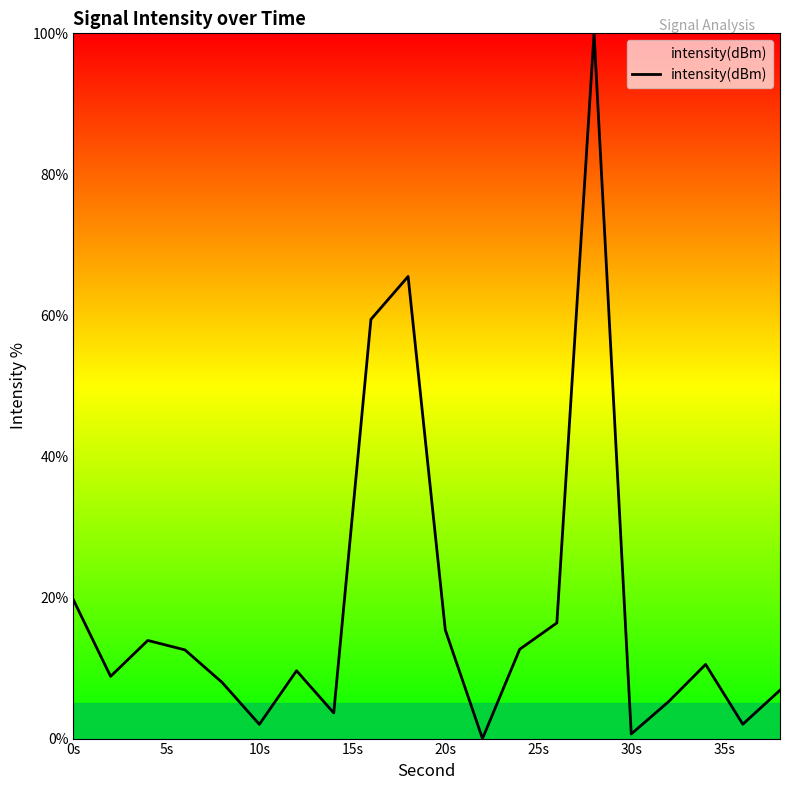

Count the number of categories in the chart.

20